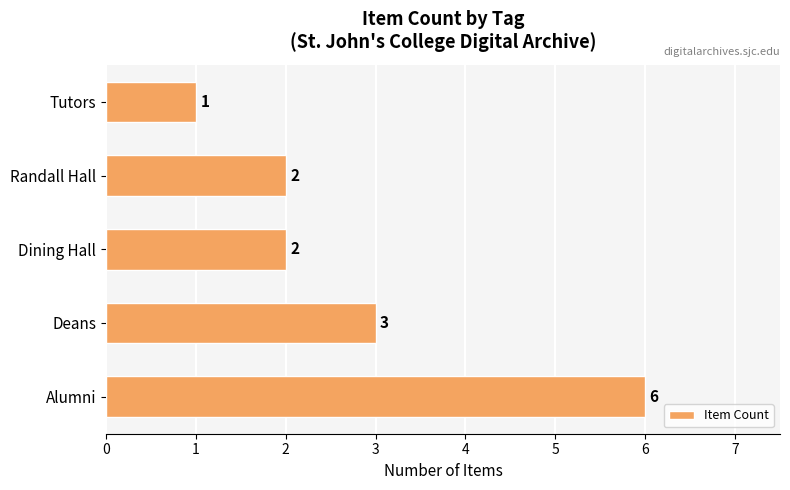

Which has a higher value, Alumni or Randall Hall?

Alumni